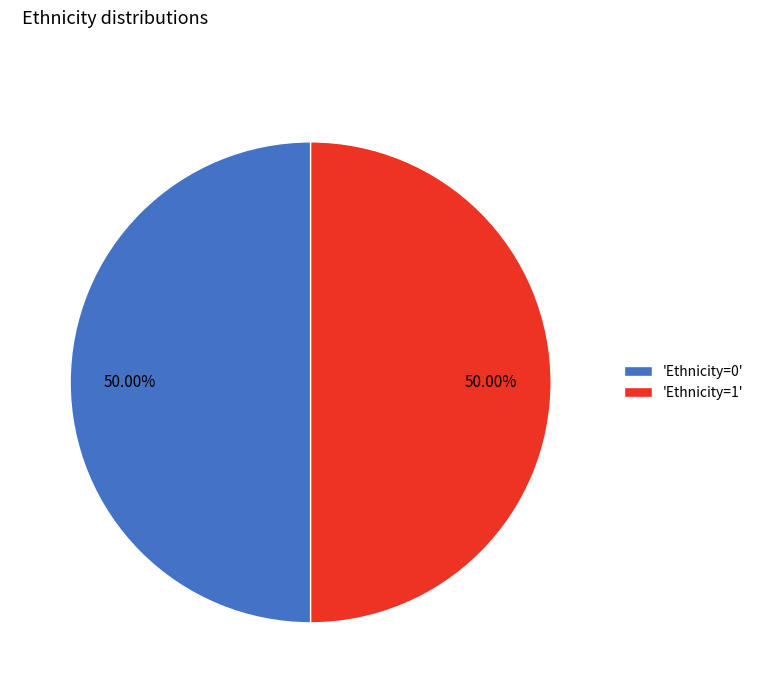

What is the ratio of the value at 'Ethnicity=1' to the value at 'Ethnicity=0'?

1.0